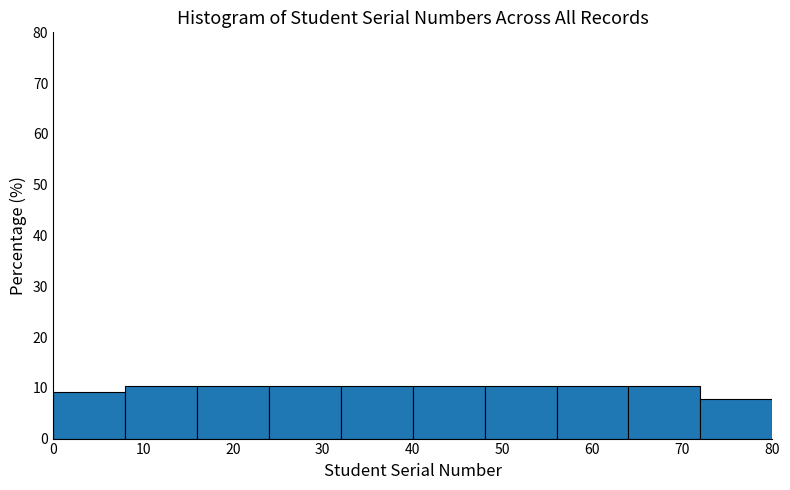

What is the height of the bar covering 0 to 8 on the x-axis? The values are not printed on the chart, so give them approximately, as read against the axis.

9